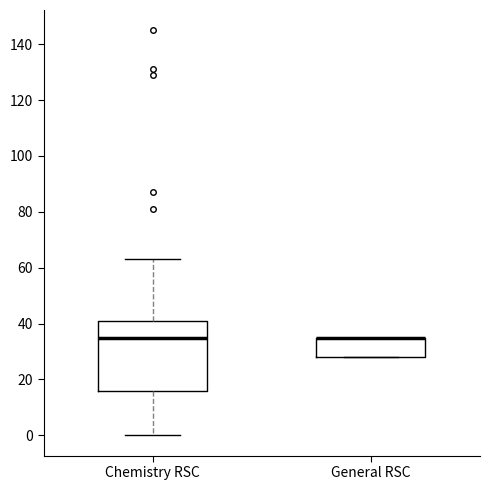

Which box is the tallest, from its lower edge to its upper edge?

Chemistry RSC